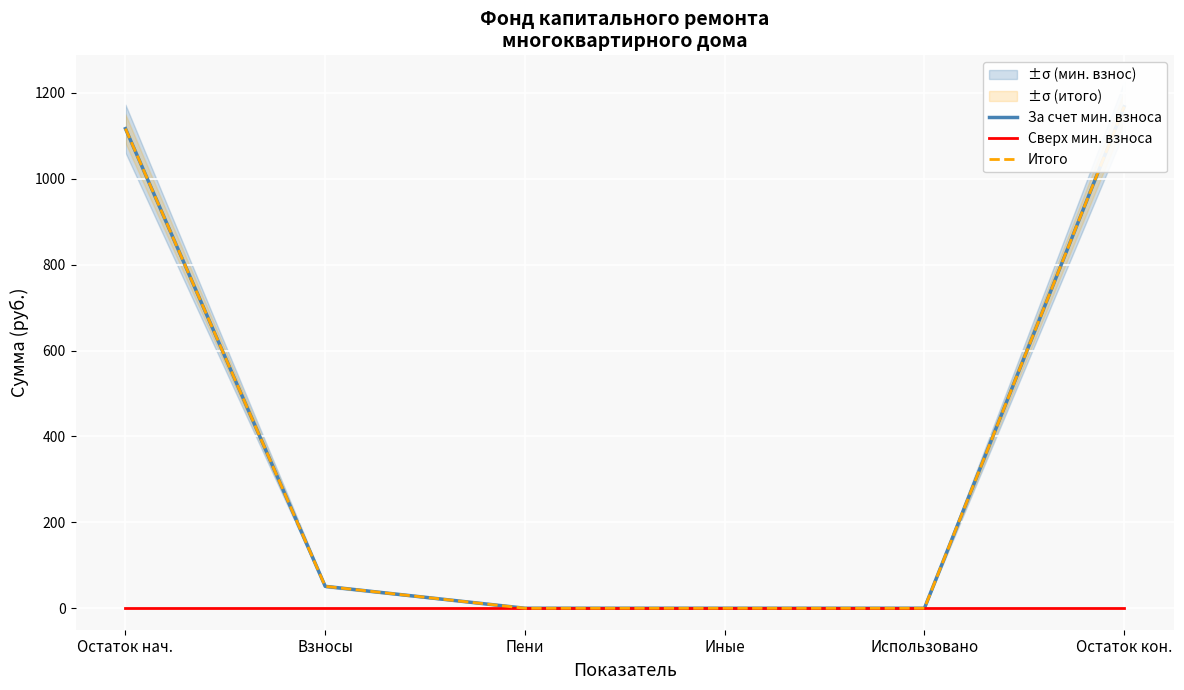

At how many categories does at least one series exceed 46?

3